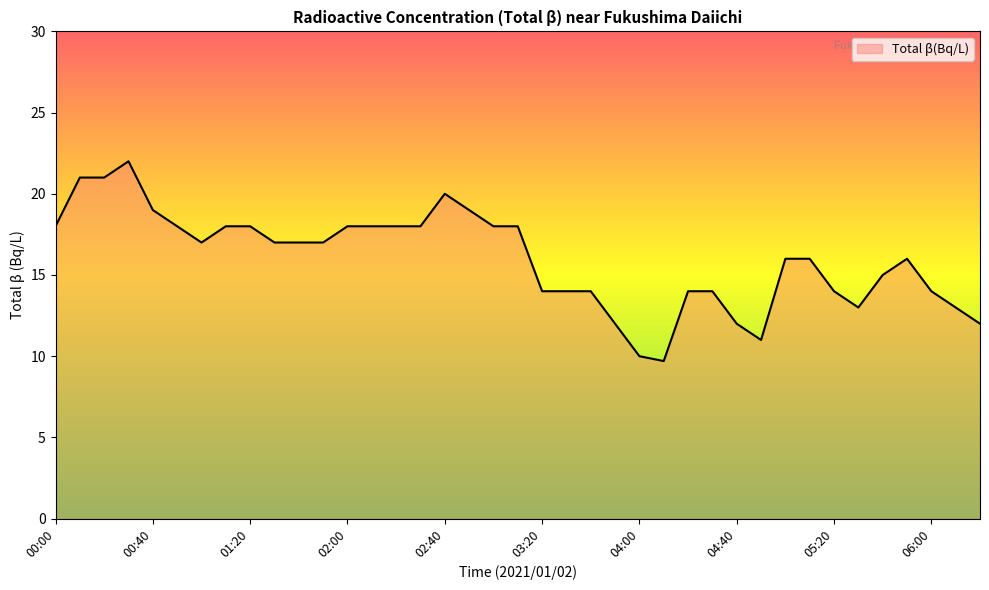

What is the greatest value displayed?

22.0